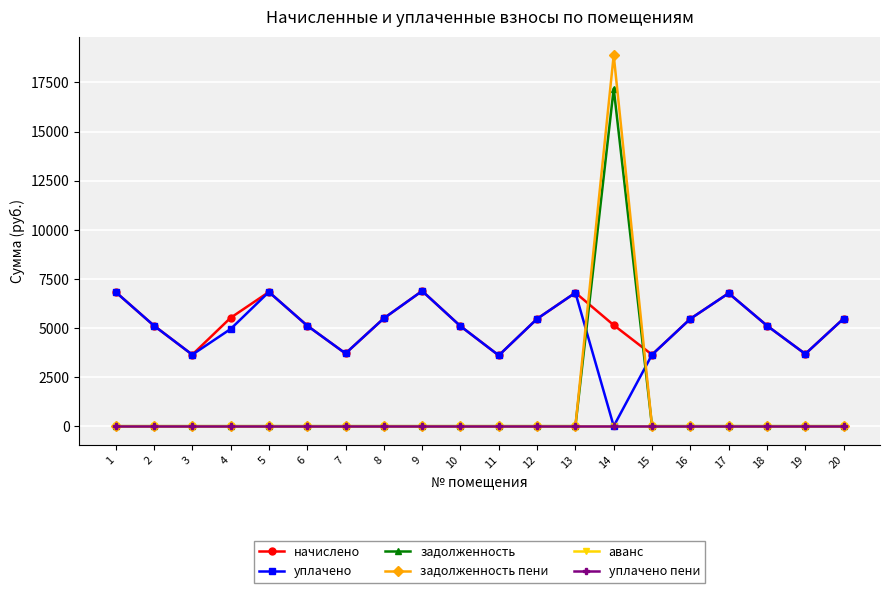

What are all the series names shown in the legend?

начислено, уплачено, задолженность, задолженность пени, аванс, уплачено пени